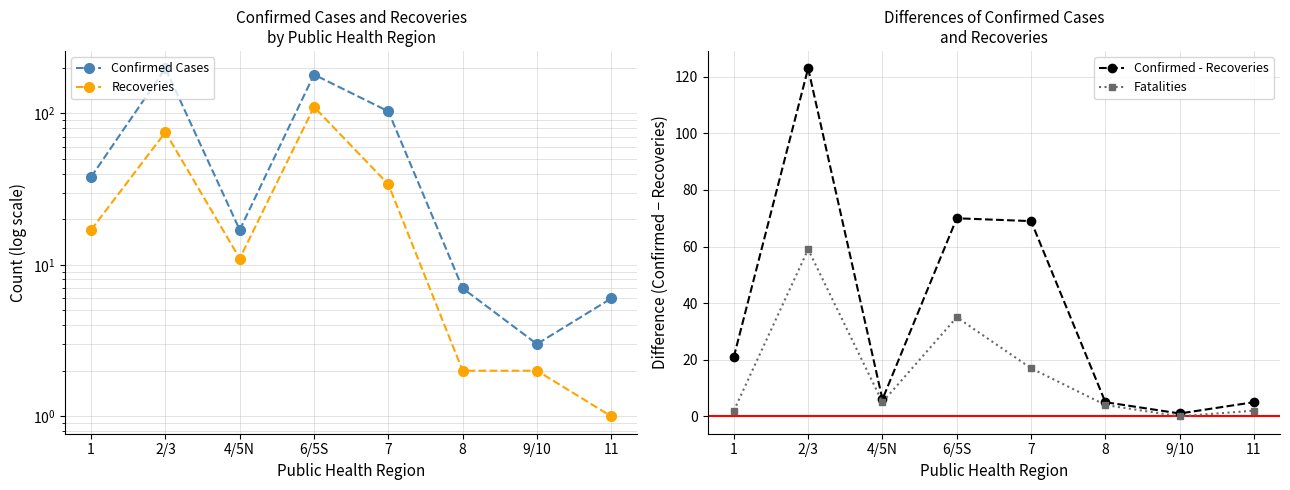

How many intersections are there between Recoveries and Fatalities?

3